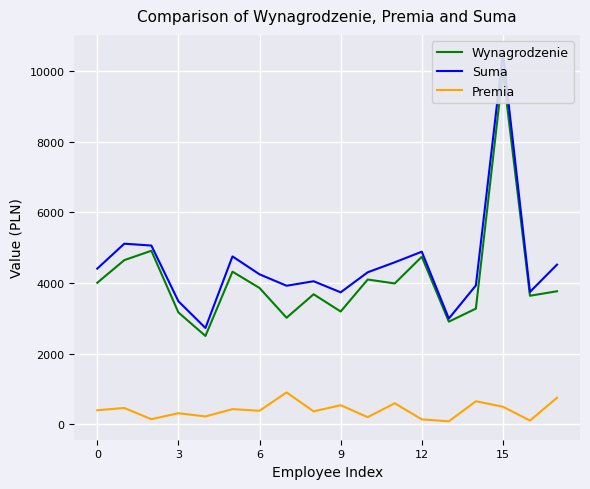

True or false: Wynagrodzenie and Suma cross at least once.

False